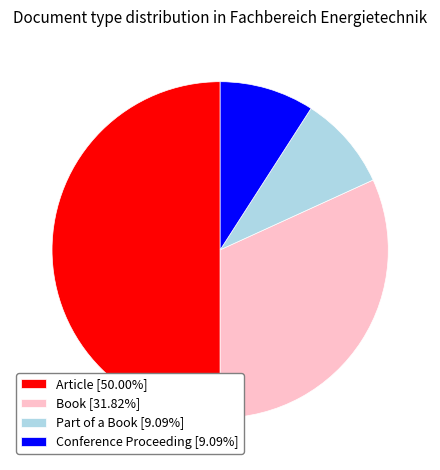

Does Book [31.82%] account for over 50% of the chart?

No